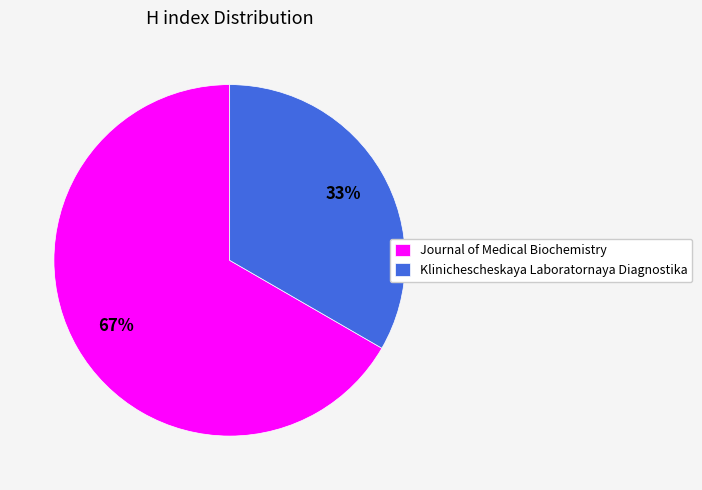

To the nearest percent, what portion does Journal of Medical Biochemistry represent?

67%